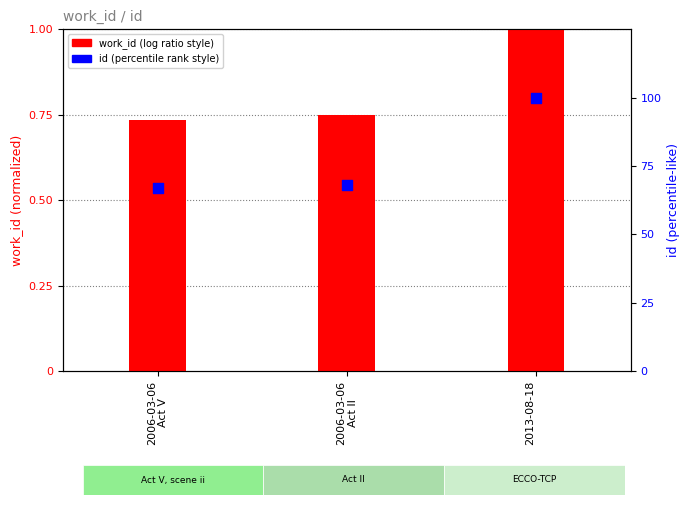

What is the total value across all series at 2006-03-06
Act II?

68.9